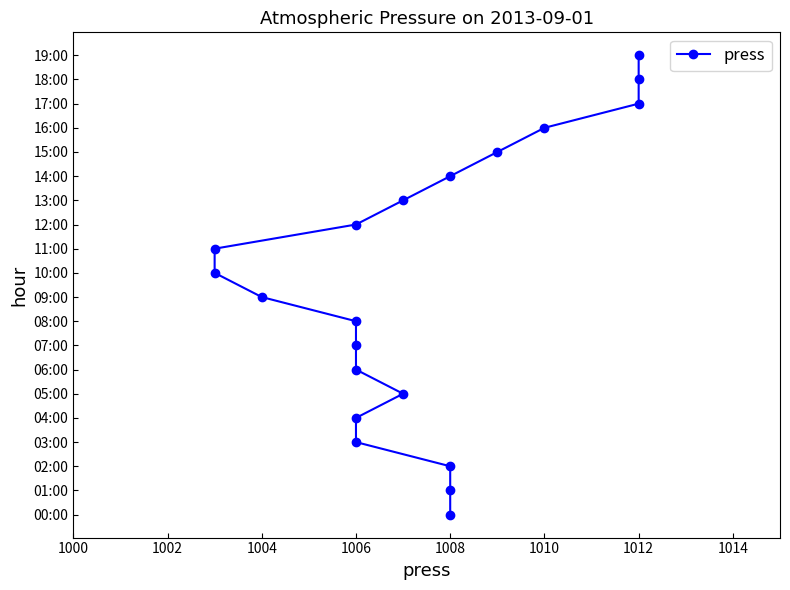

What is the label of the 8th point from the right?

1006